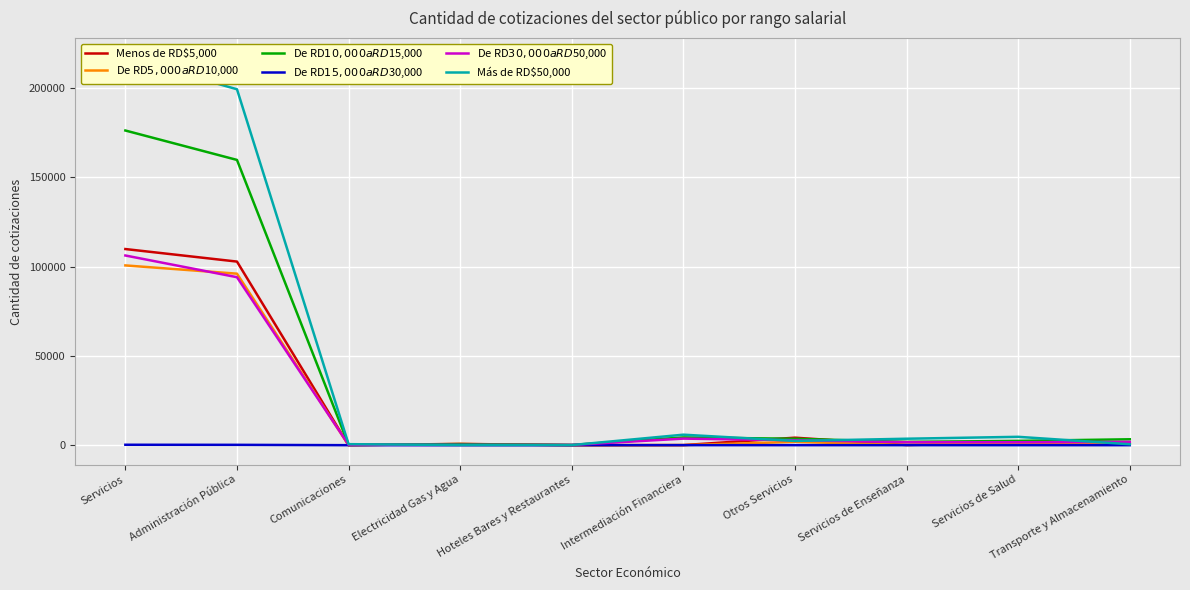

At which label does De RD$15,000 a RD$30,000 first exceed 6?

Servicios